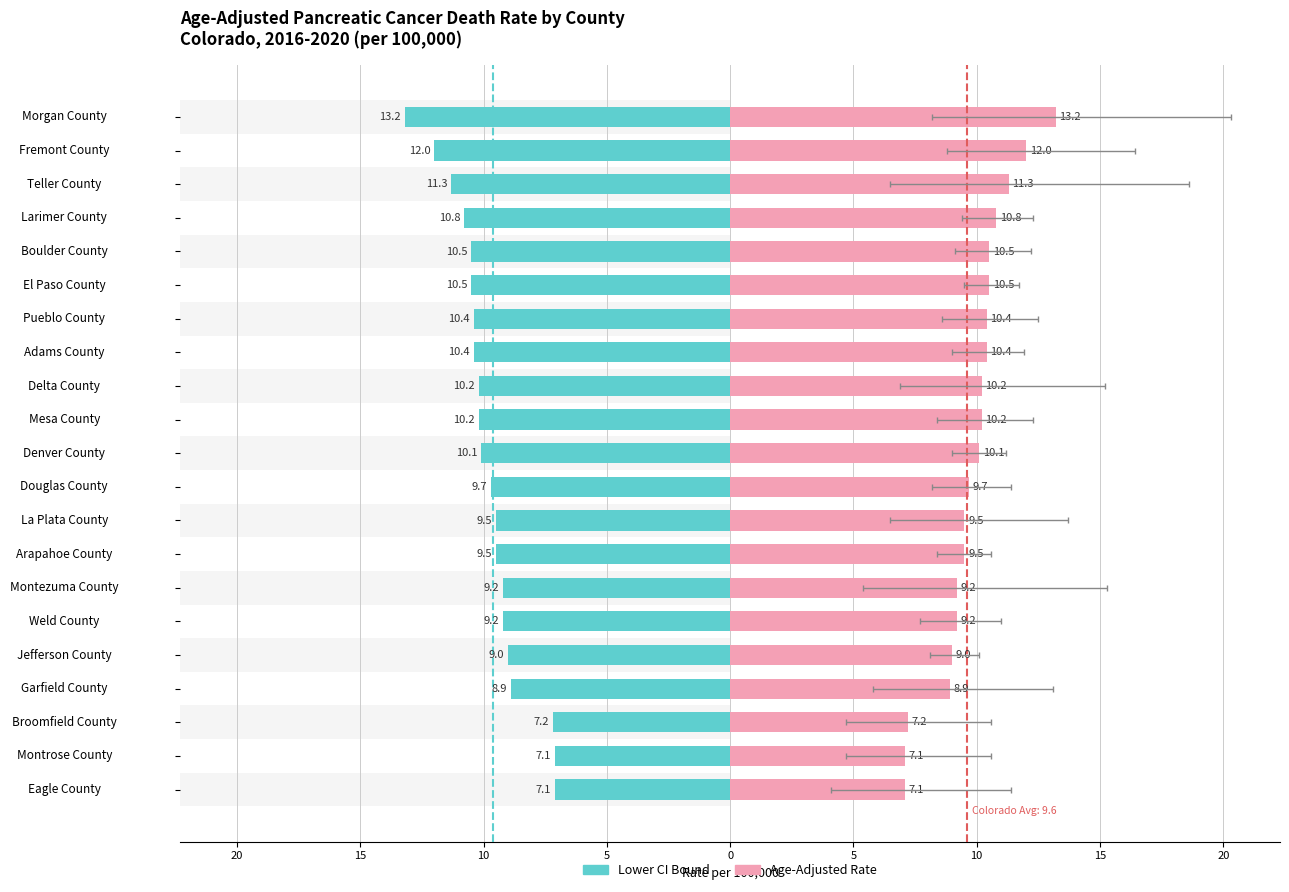

What is the minimum value for Age-Adjusted Rate (left)?

-13.2